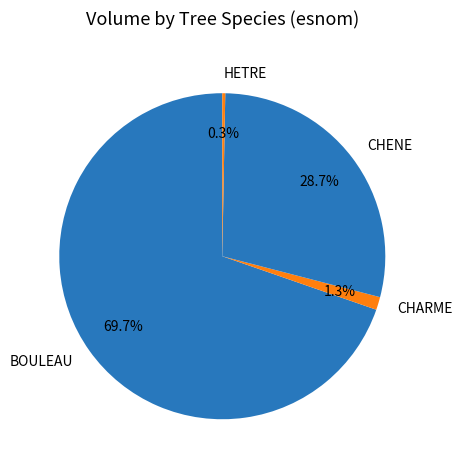

To the nearest percent, what is the average slice percentage?

25%